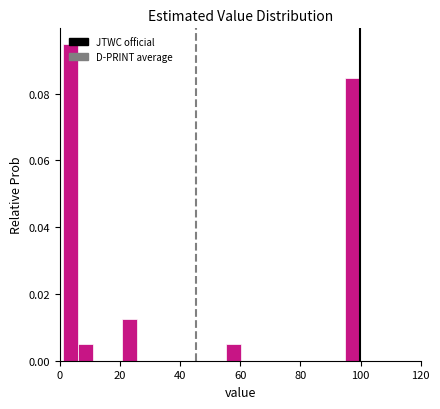

Around what value on the x-axis is the tallest bar? Give the approximate position of its centre, as read against the axis.

4